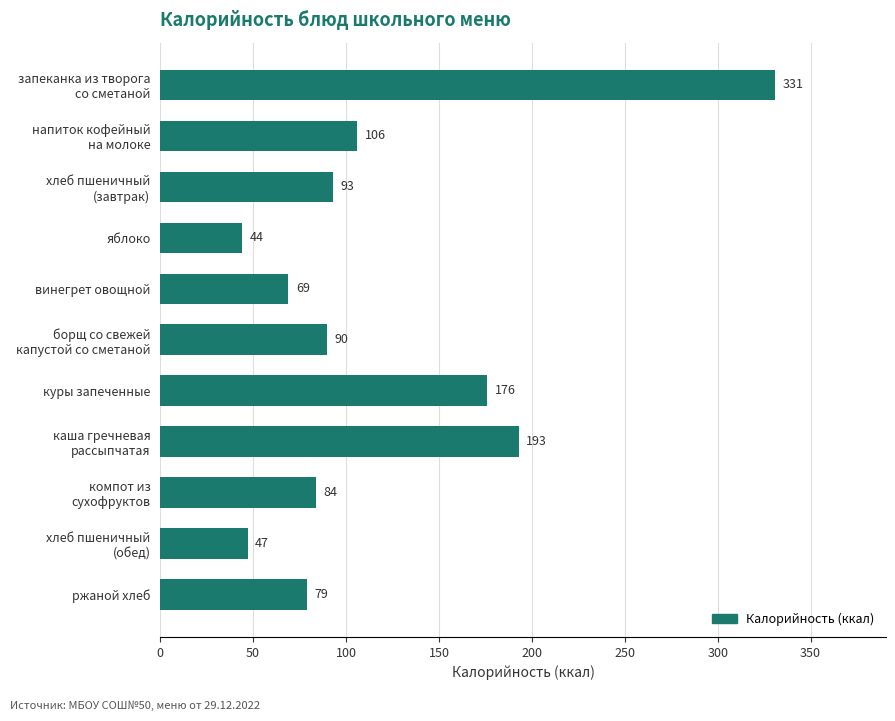

Which label corresponds to the smallest value in the chart?

яблоко